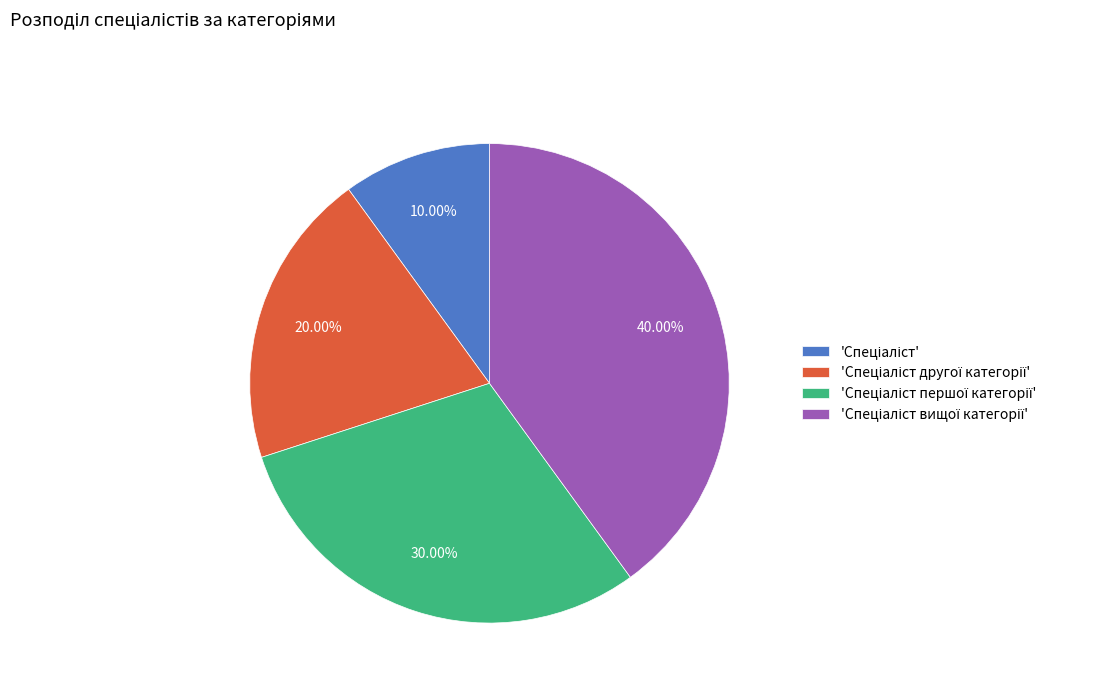

Does any single category account for the majority?

No